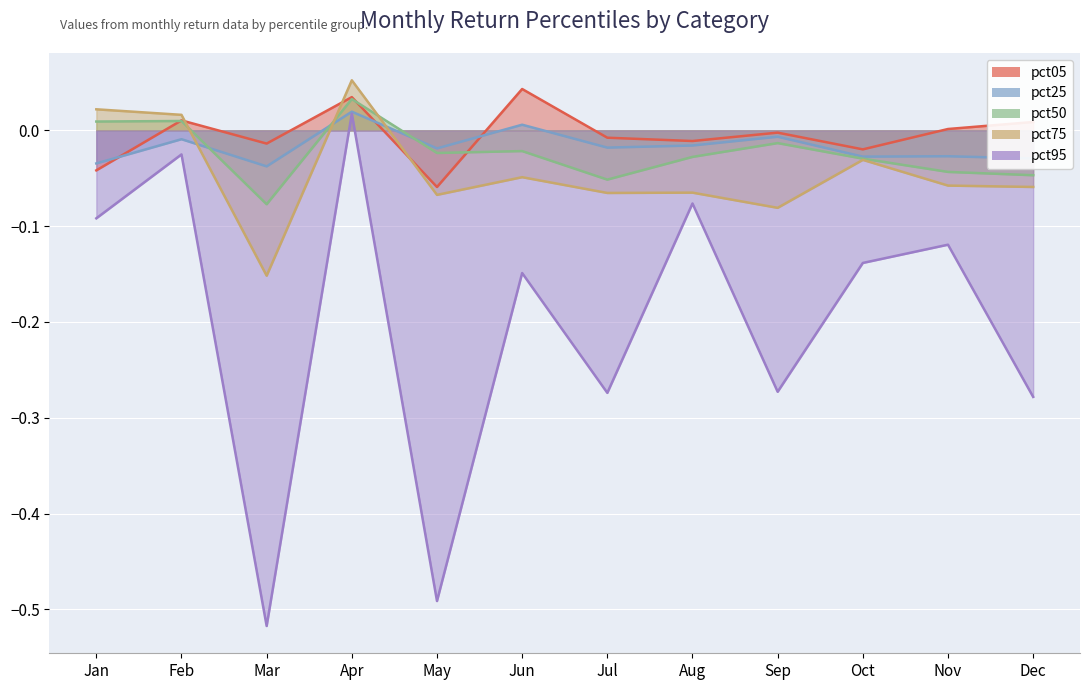

At how many categories does at least one series exceed 0?

6